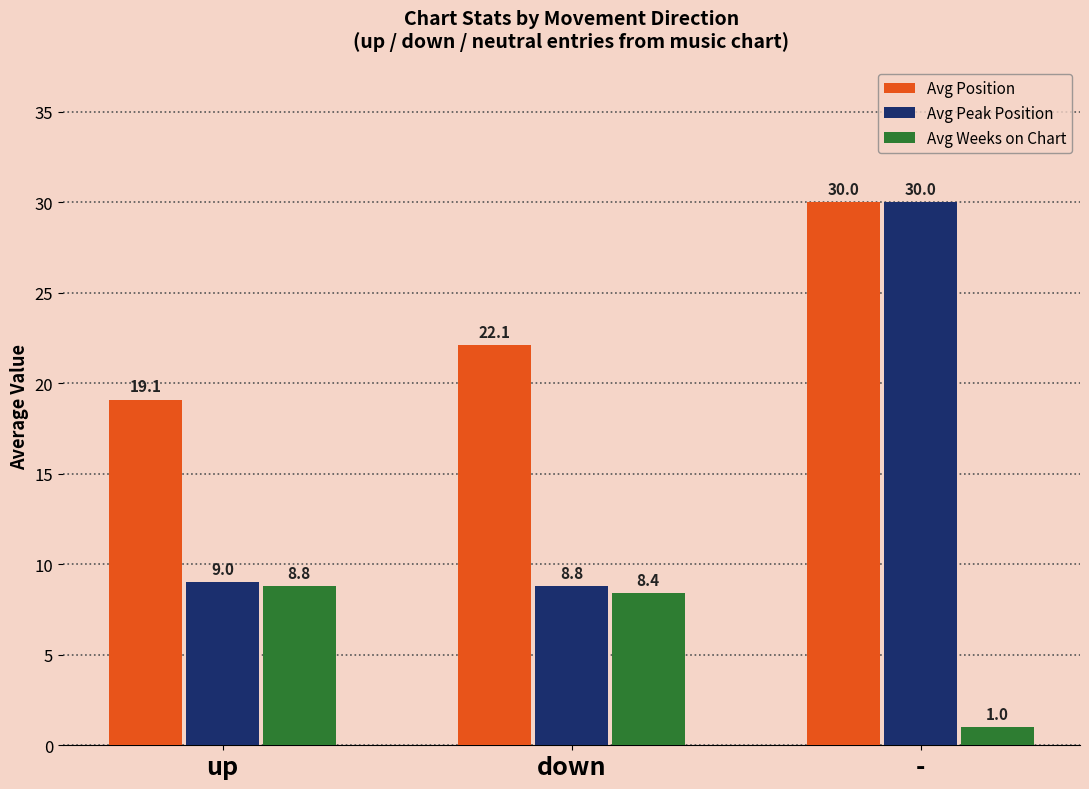

What is the difference between the maximum and minimum values in the Avg Peak Position series?

21.2